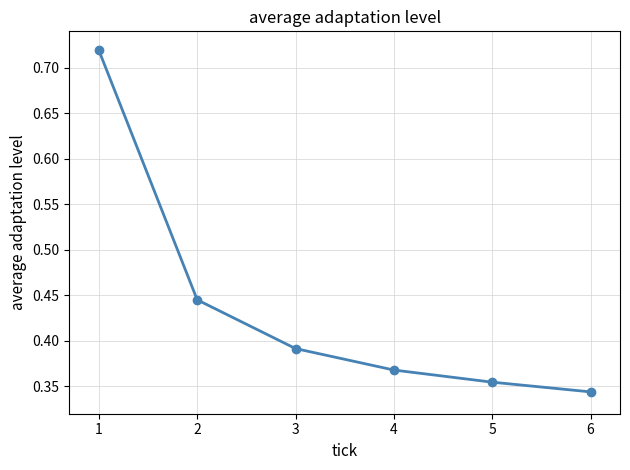

Is it true that the value at 3 is 0.5?

False